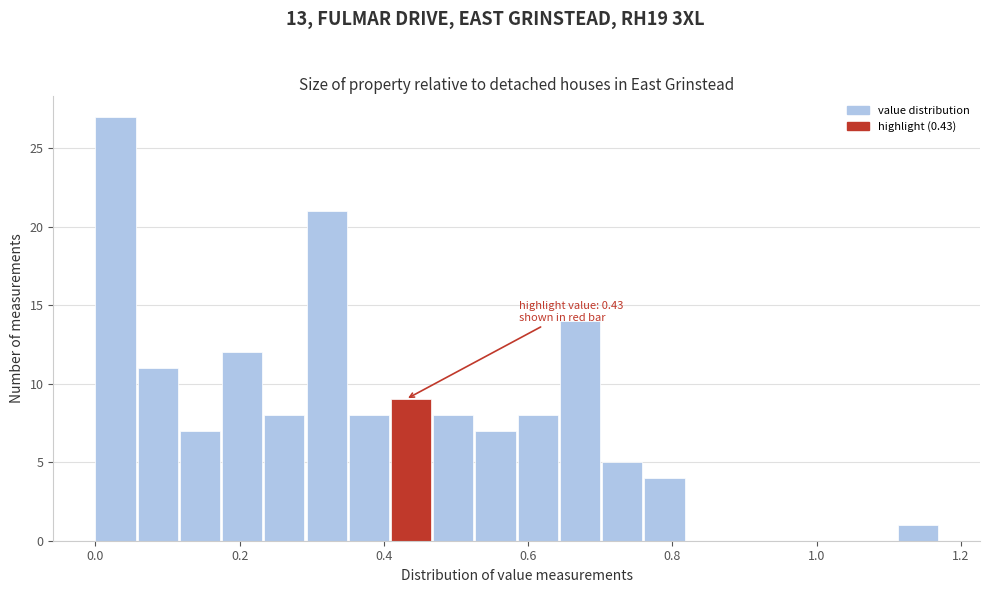

Around what value on the x-axis is the tallest bar? Give the approximate position of its centre, as read against the axis.

0.02